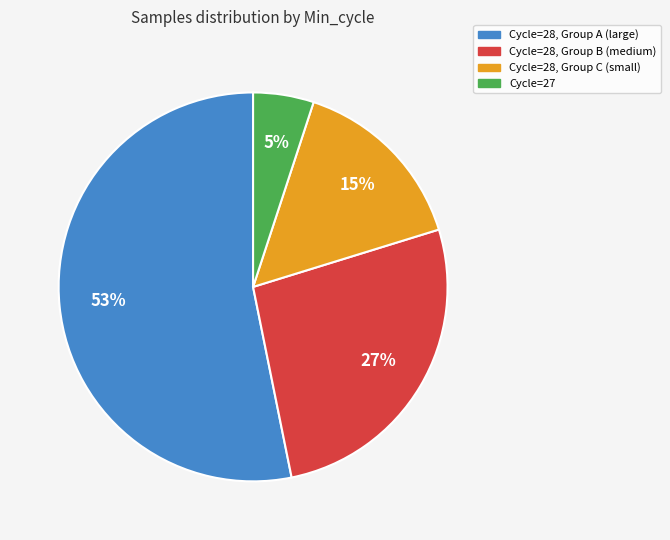

Count the number of slices in the pie.

4